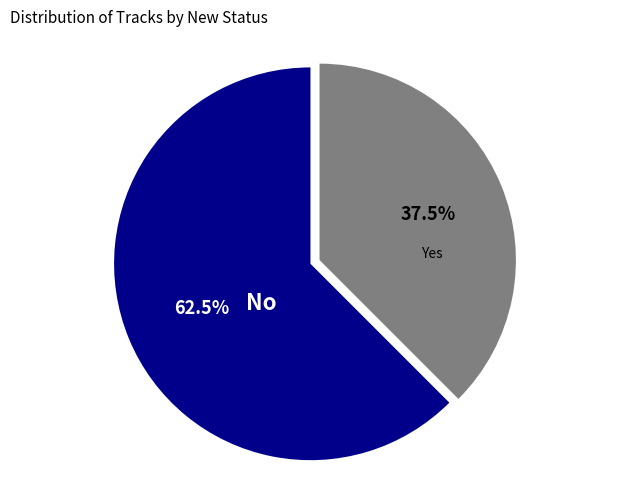

Does any single category account for the majority?

Yes